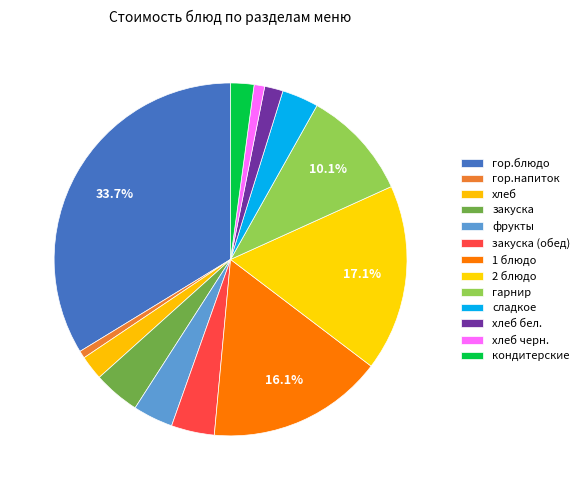

Count the number of slices in the pie.

13